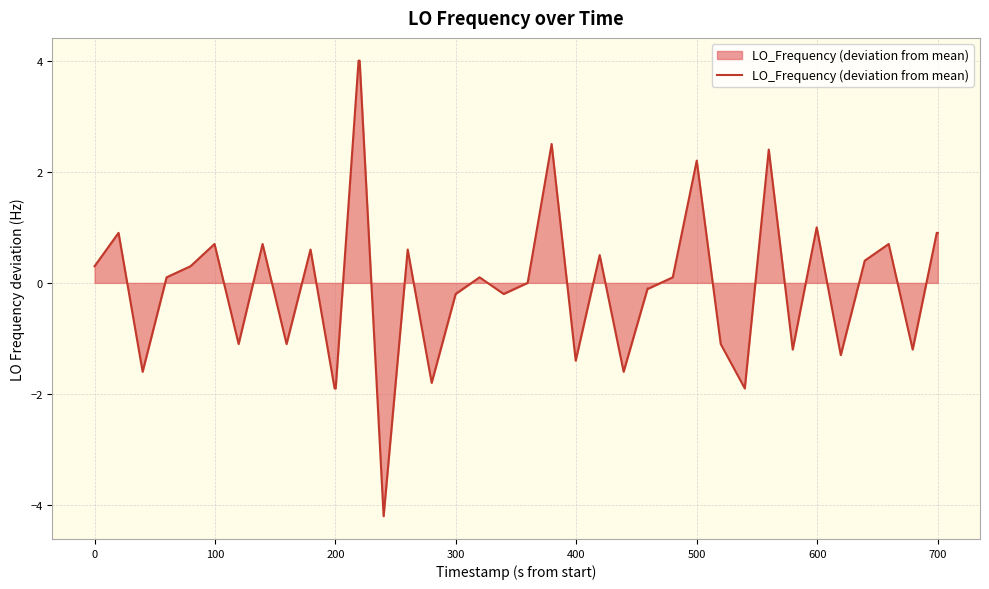

What is the difference between the maximum and minimum values?

8.2